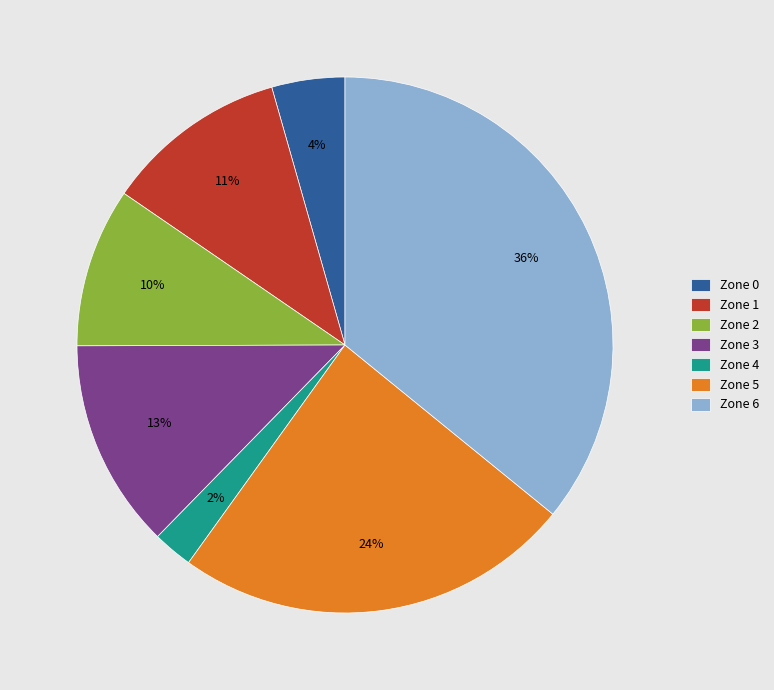

Is there any slice that represents more than half of the pie?

No